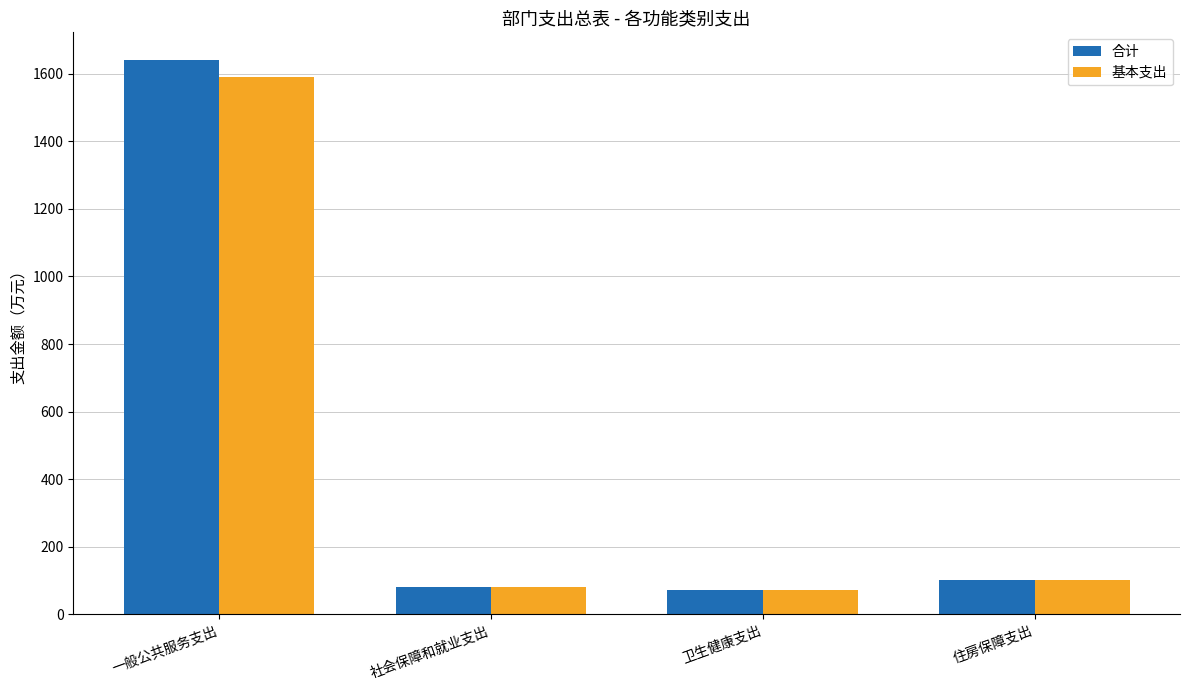

What is the difference between the maximum and minimum values in the 基本支出 series?

1516.5